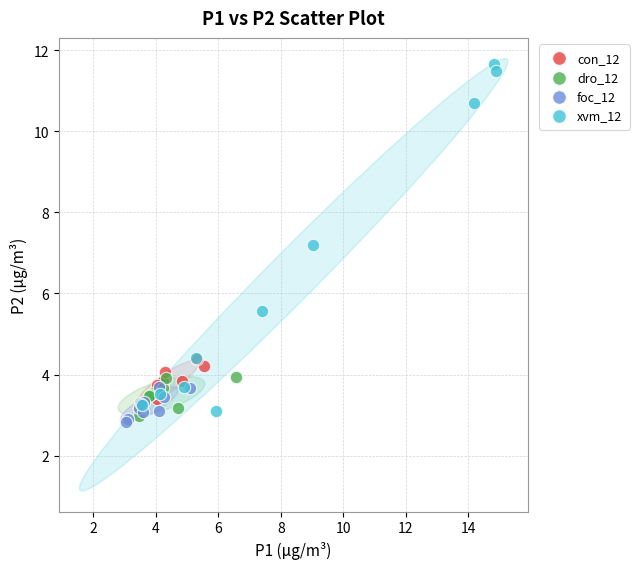

What are all the series names shown in the legend?

con_12, dro_12, foc_12, xvm_12